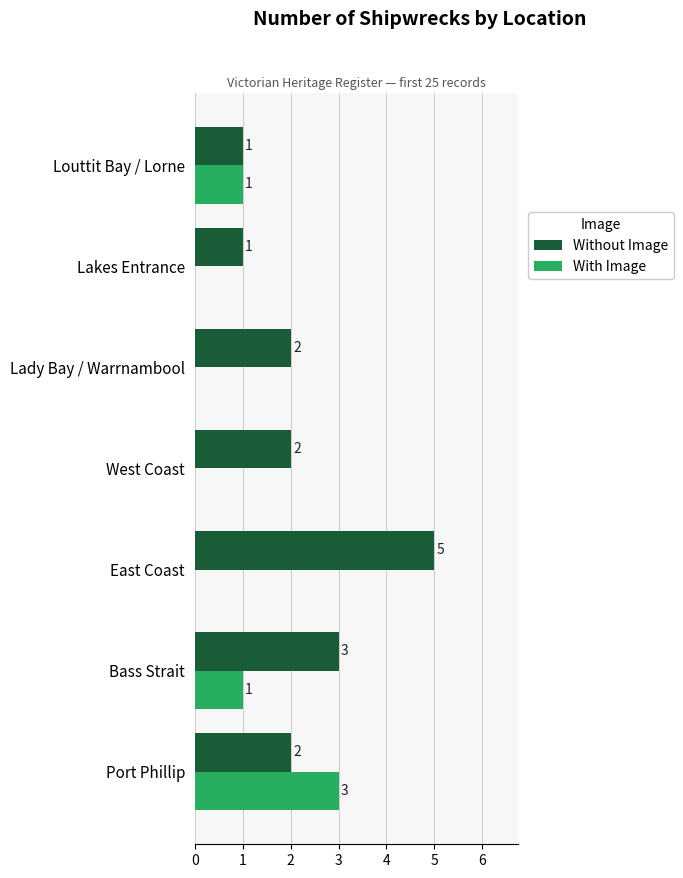

What is the maximum value shown in the chart?

5